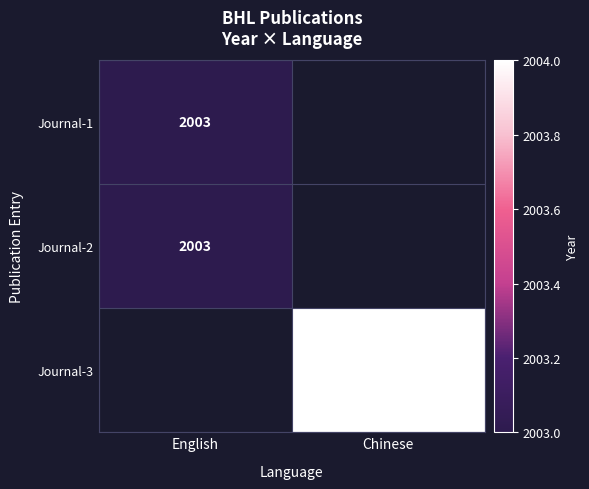

True or false: Journal-2 has a value of 2631 at English.

False